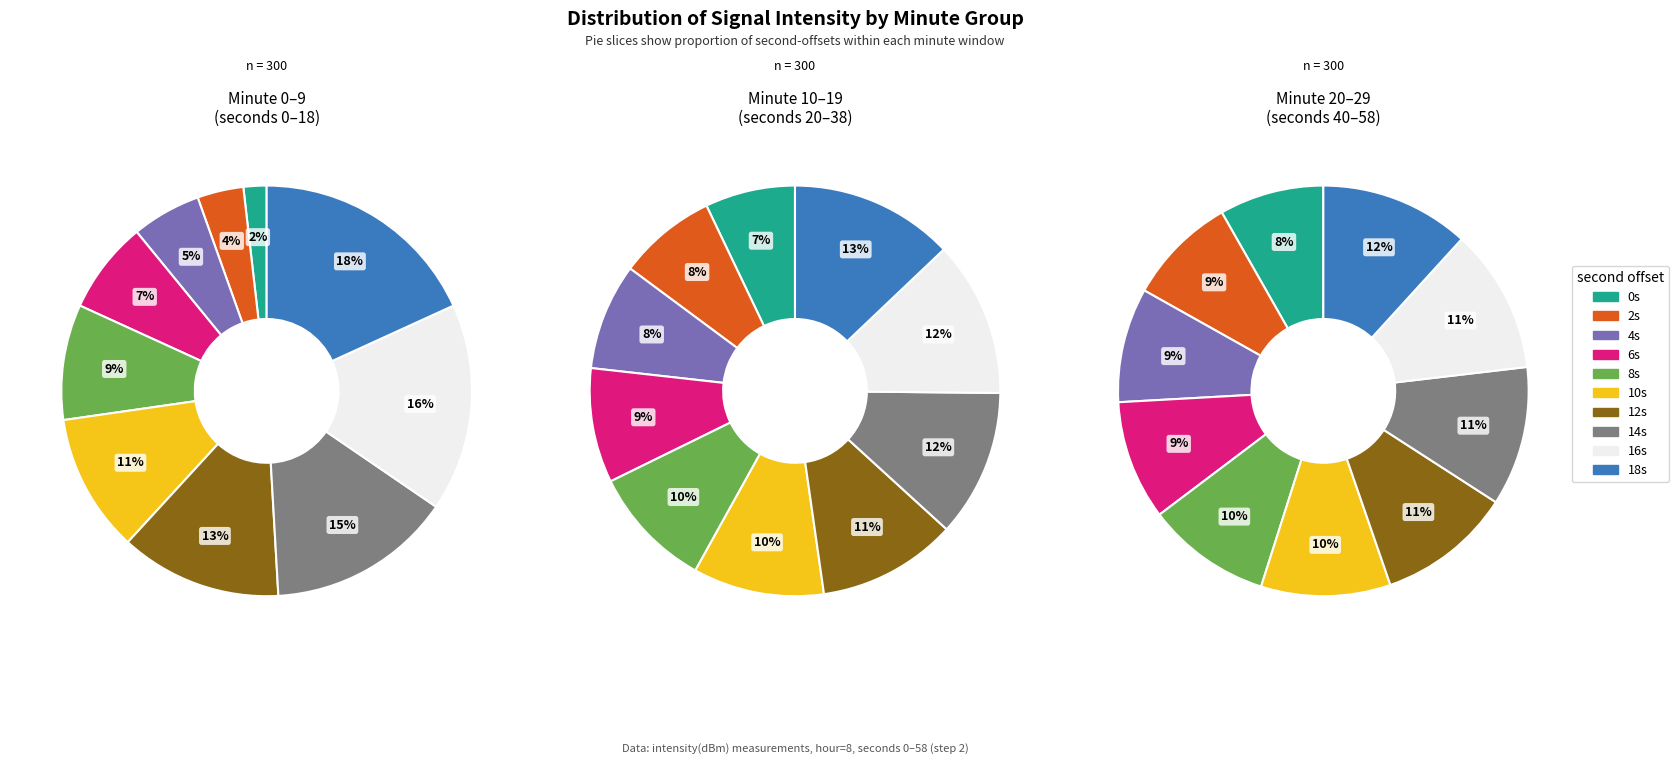

Which series has the widest spread of values?

Hour 8 (min 0-9)